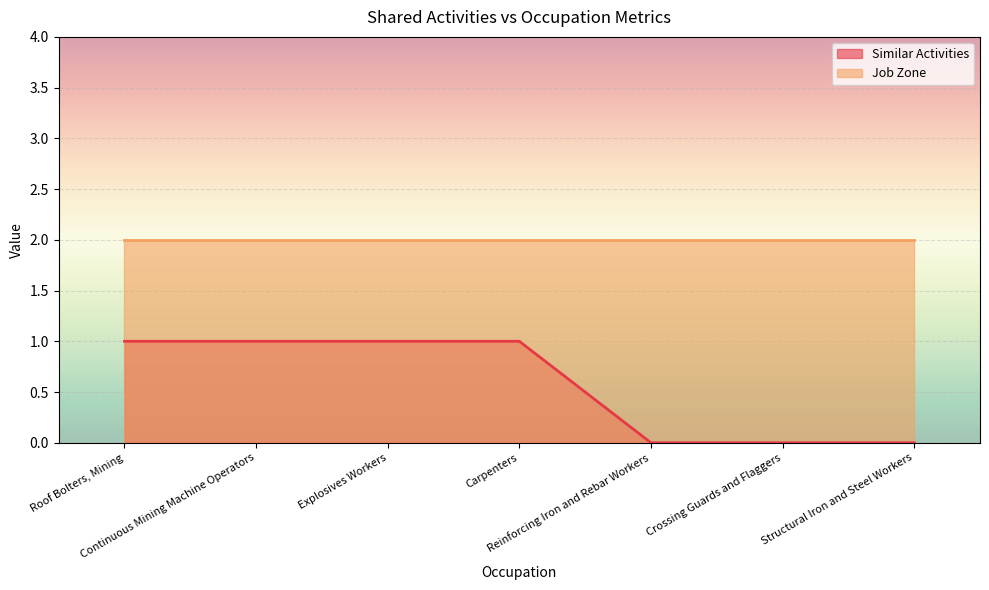

What is the approximate value at Roof Bolters, Mining?

1